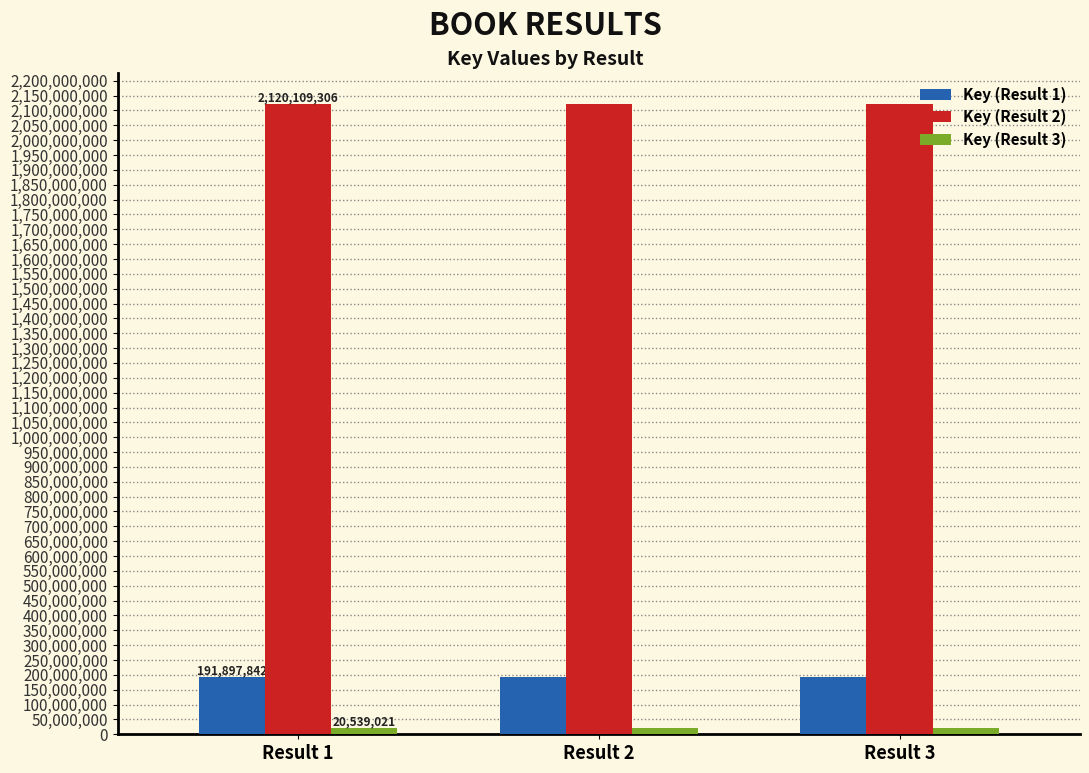

At how many categories does at least one series exceed 50498482?

3